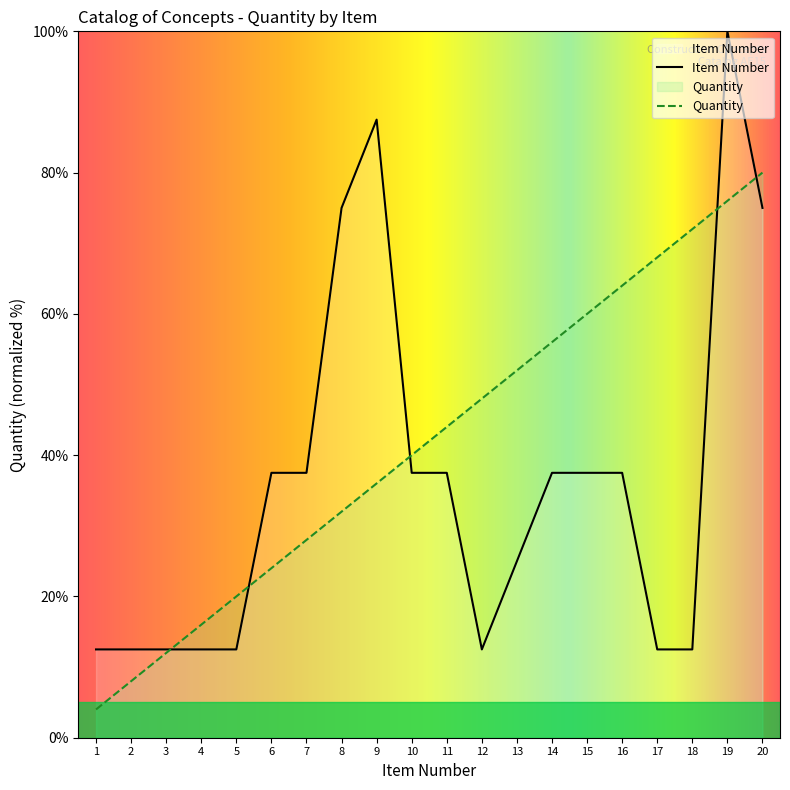

Is the value of Item Number at 20 greater than the value of Quantity at 13?

Yes